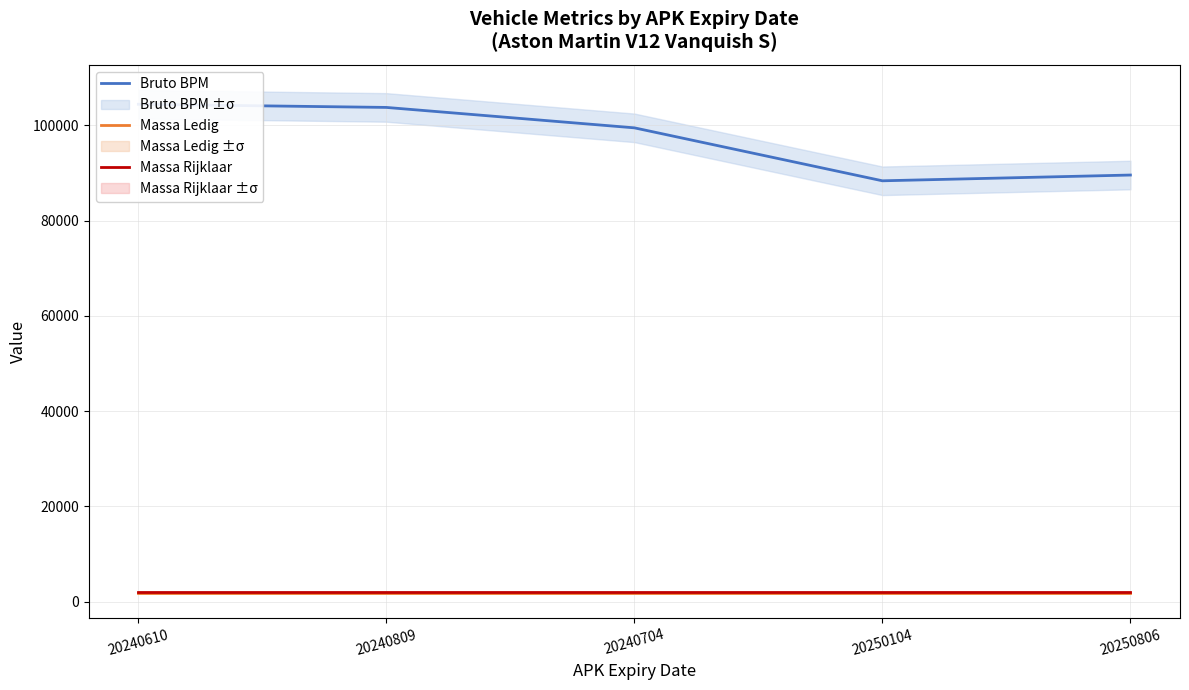

What is the smallest value displayed?

1850